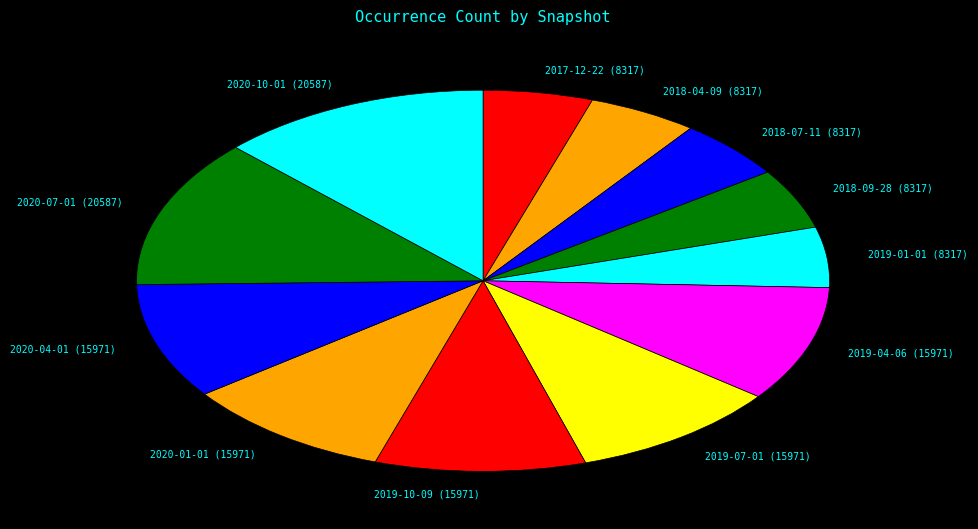

Approximately how many times larger is the value at 2018-07-11 (8317) compared to 2020-10-01 (20587)?

0.4